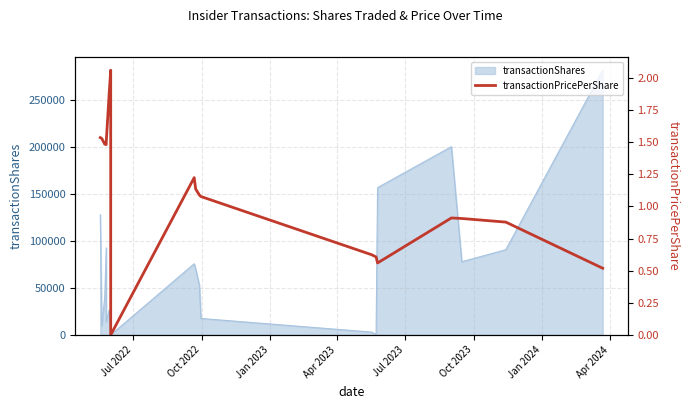

How many positive values are there?

18